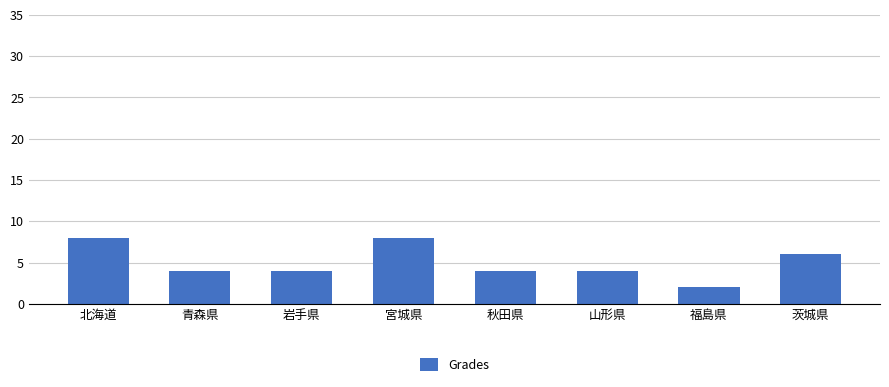

What is the change in value from 北海道 to 岩手県?

-4